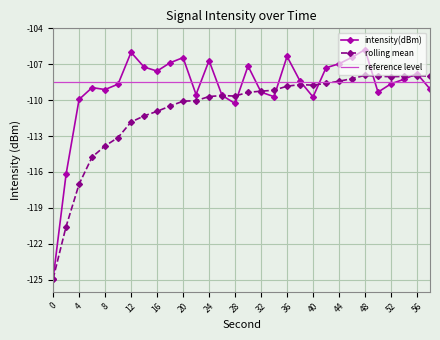

What is the greatest value displayed?

-105.8